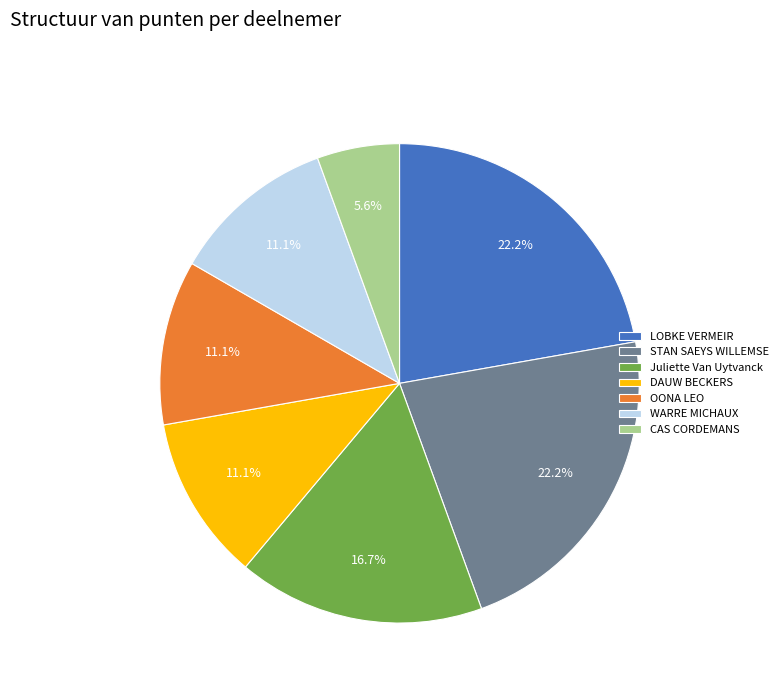

Which category has the smallest portion of the pie?

CAS CORDEMANS